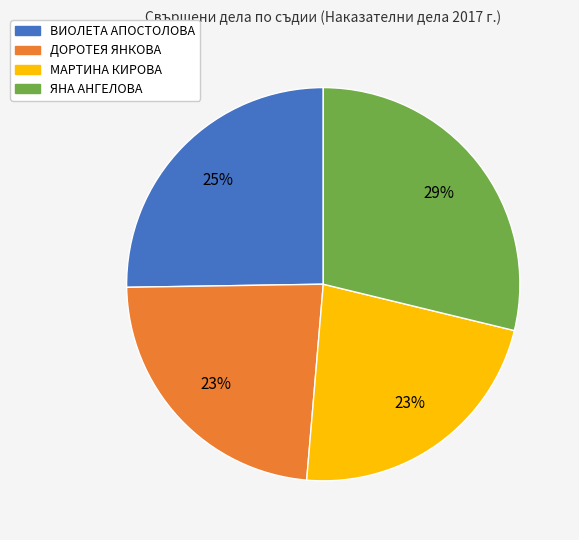

How many segments does this pie chart have?

4